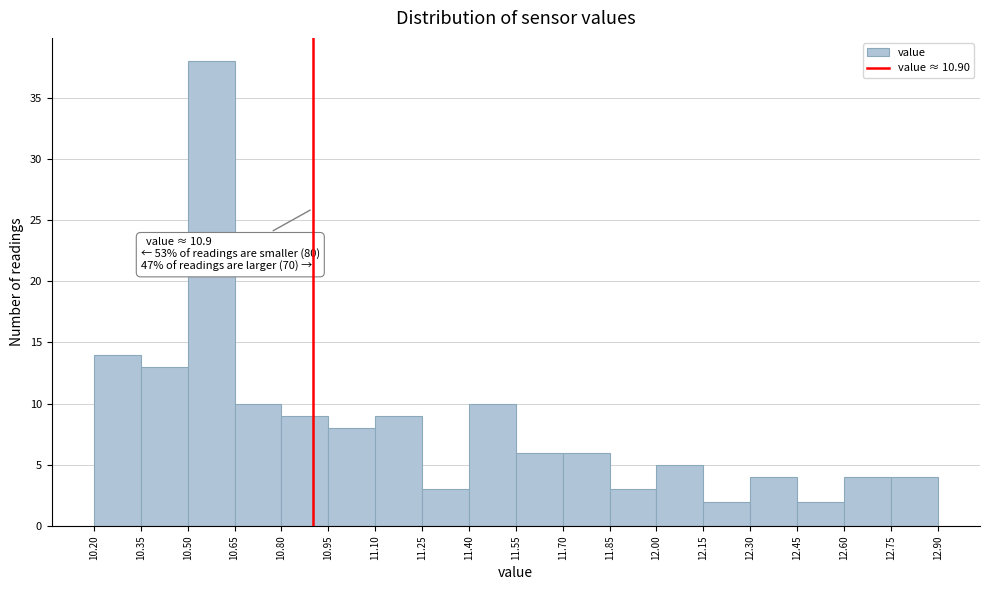

Over which range of the x-axis is the bar tallest?

10.50 to 10.65